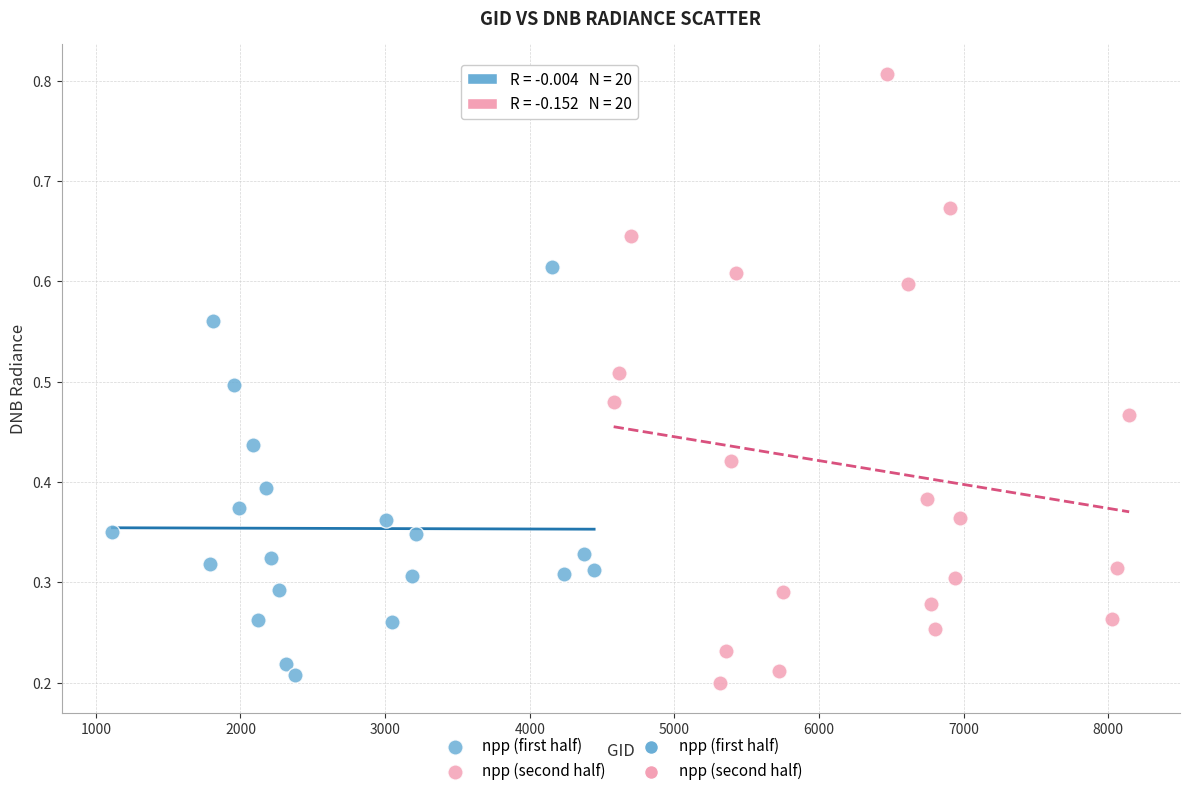

Which series reaches the minimum Y coordinate?

npp (second half)